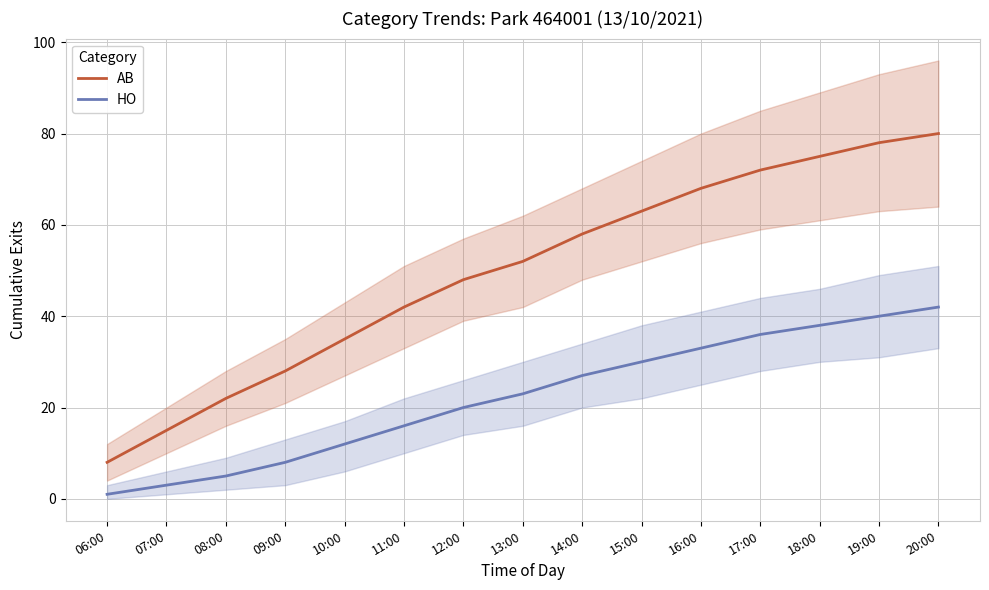

How many lines are shown in the chart?

2